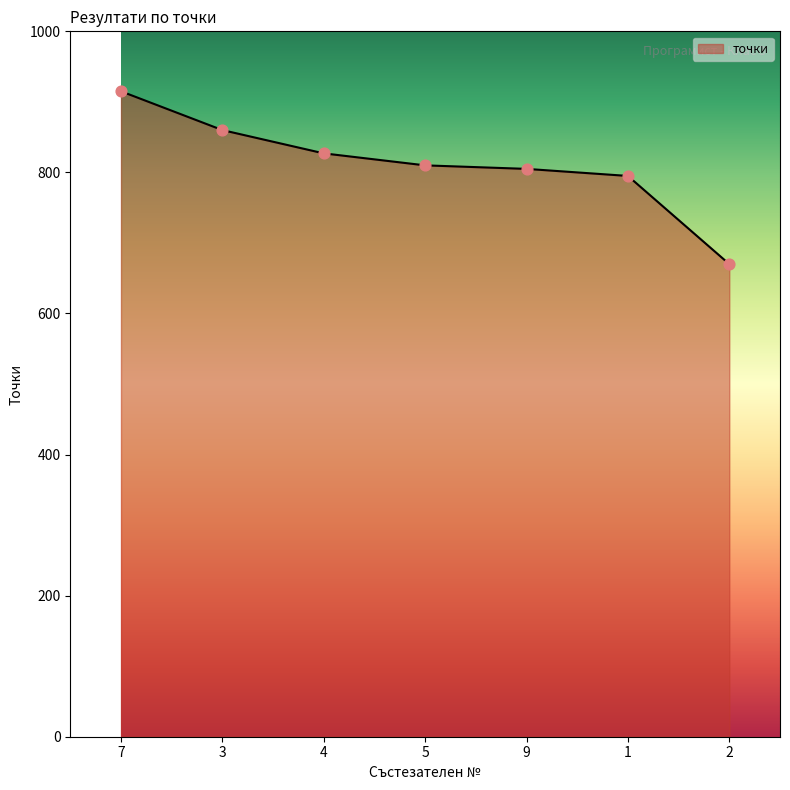

What is the ratio of the value at 3 to the value at 7?

0.9